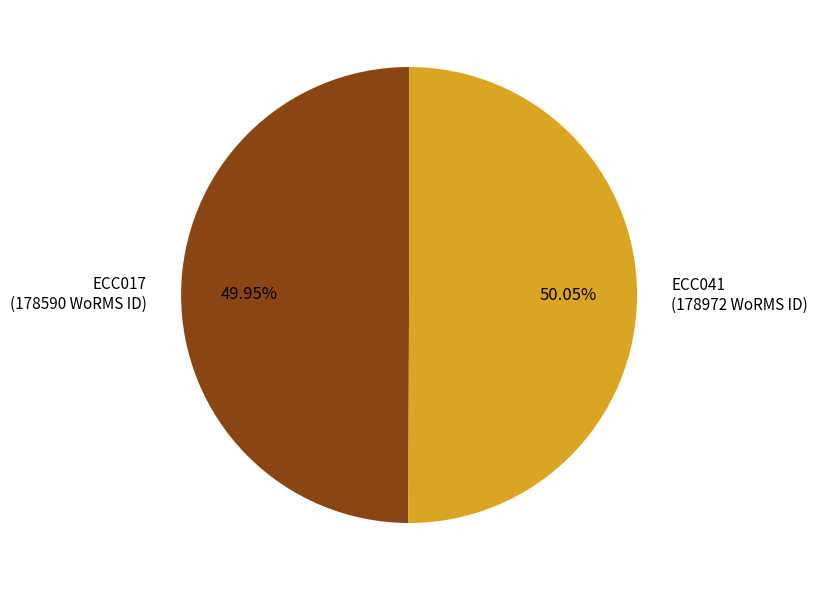

What is the ratio of the value at ECC017 to the value at ECC041?

1.0